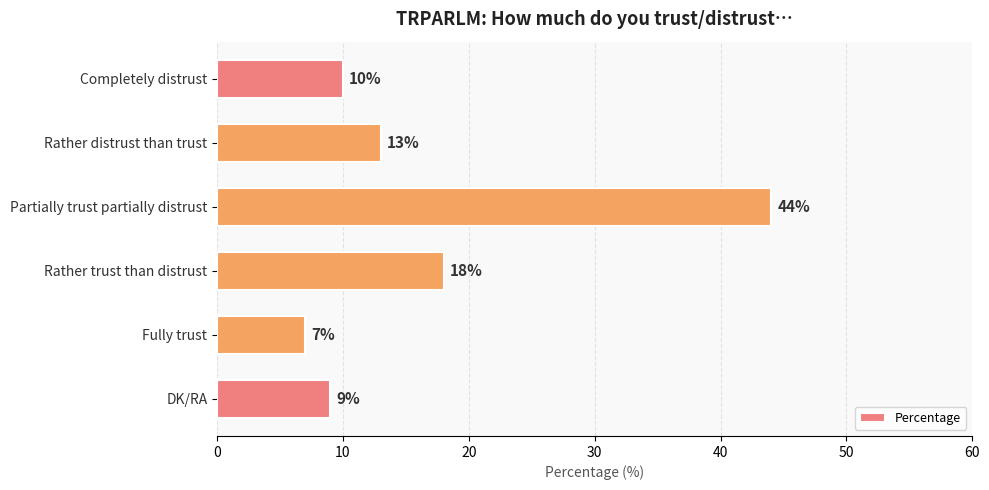

Which has a higher value, Partially trust partially distrust or Fully trust?

Partially trust partially distrust